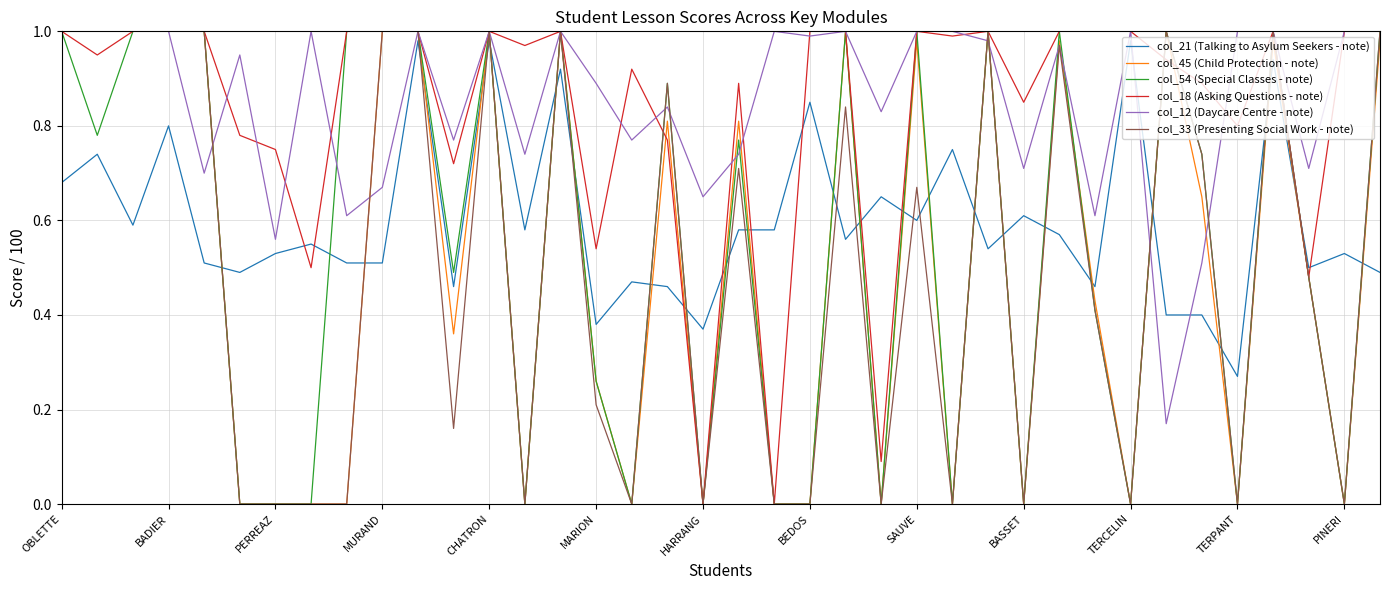

True or false: col_21 (Talking to Asylum Seekers - note) and col_12 (Daycare Centre - note) cross at least once.

True